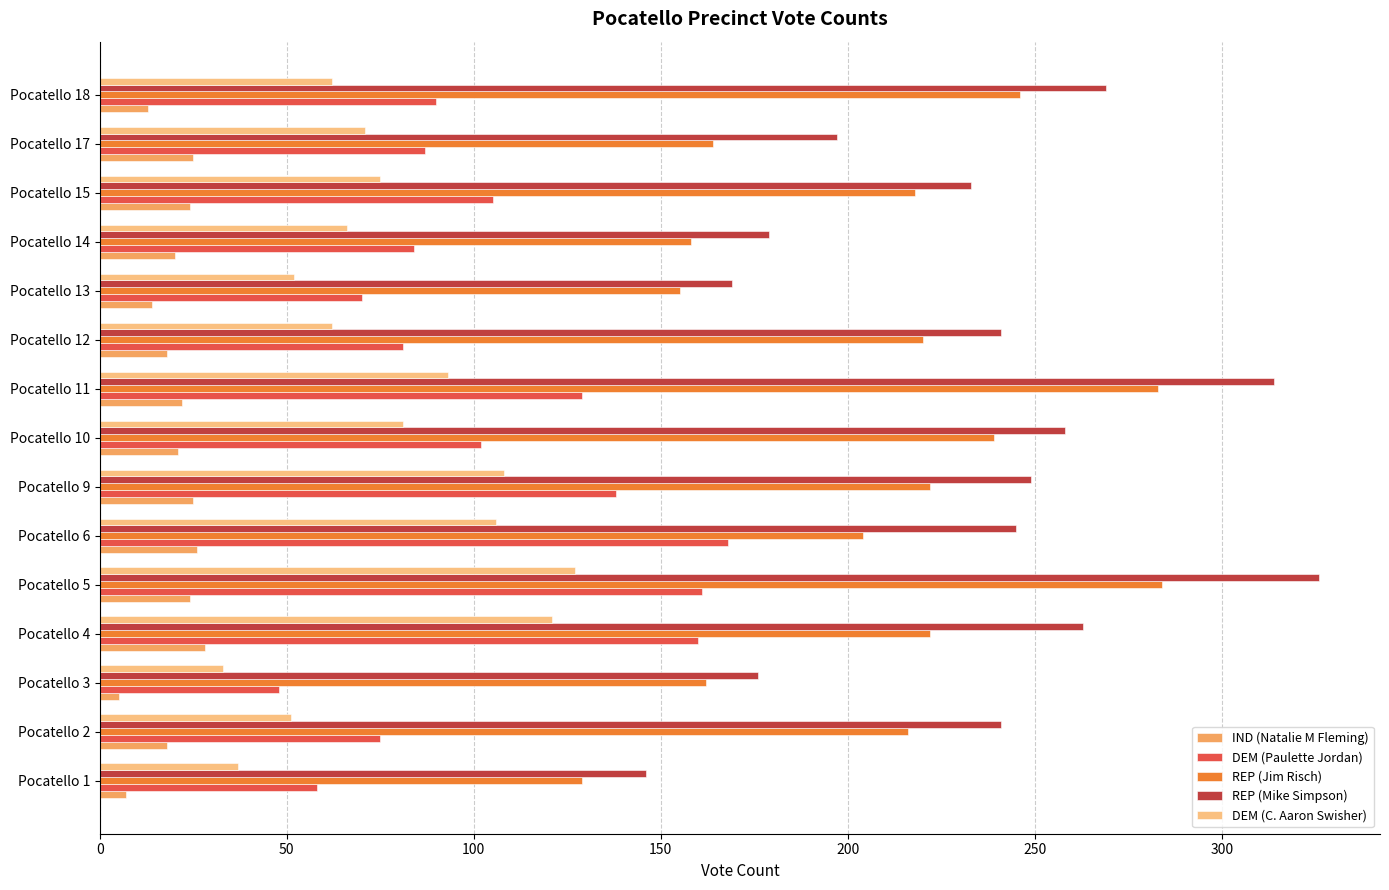

What is the sum of all DEM (C. Aaron Swisher) values?

1145